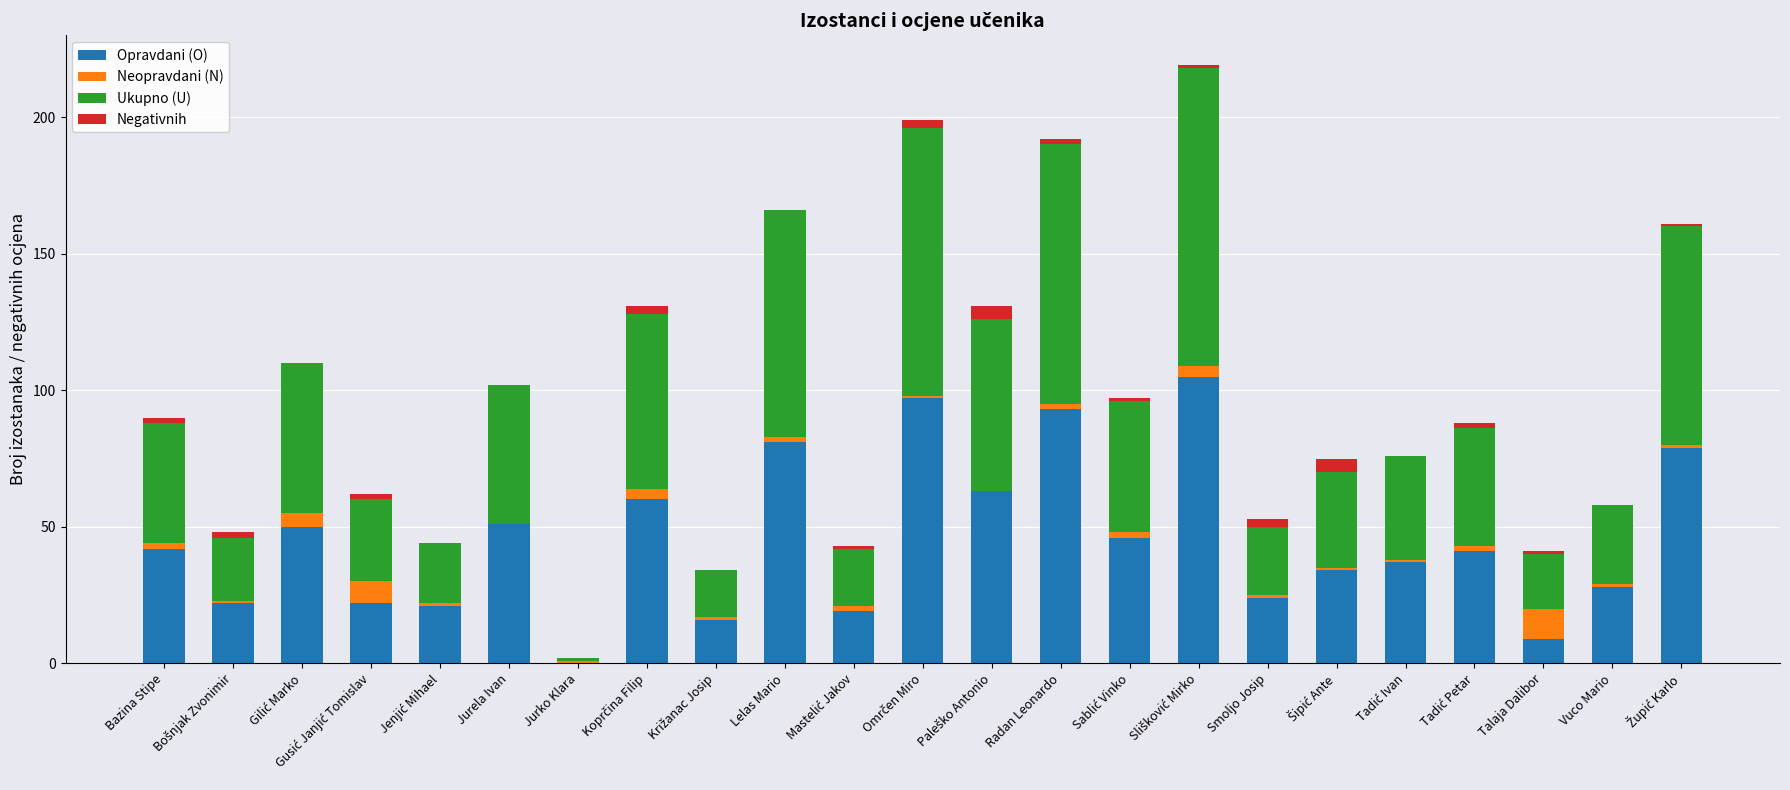

Which has a higher value, Gusić Janjić Tomislav or Križanac Josip?

Gusić Janjić Tomislav